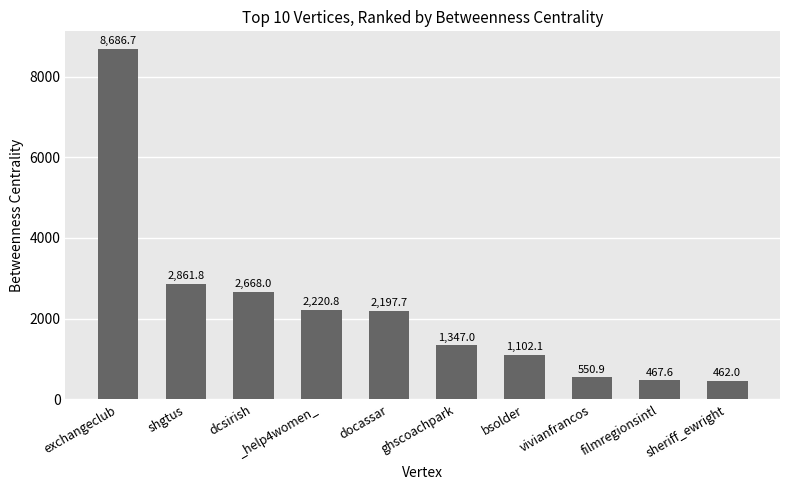

Approximately how many times larger is the value at shgtus compared to ghscoachpark?

2.1